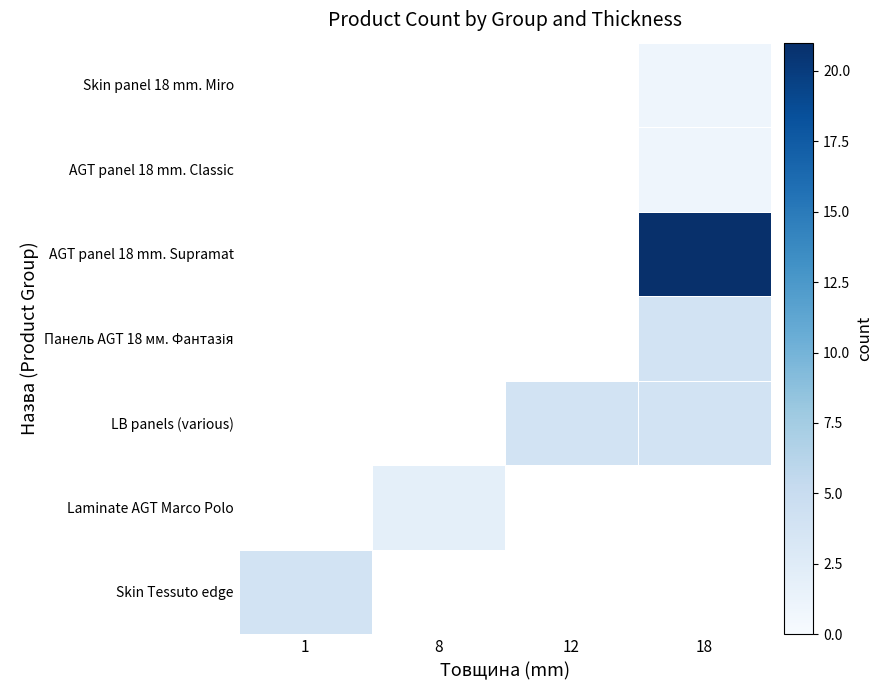

Is the value of Skin panel 18 mm. Miro at 18 greater than the value of Панель AGT 18 мм. Фантазія at 8?

Yes